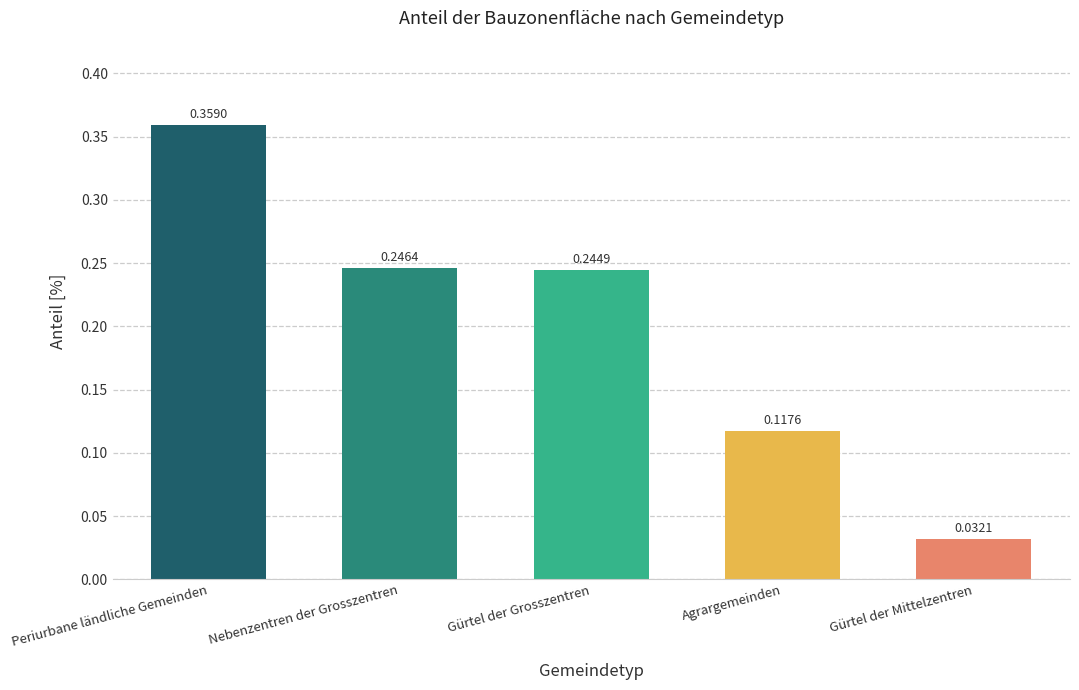

What is the difference between the maximum and minimum values?

0.3